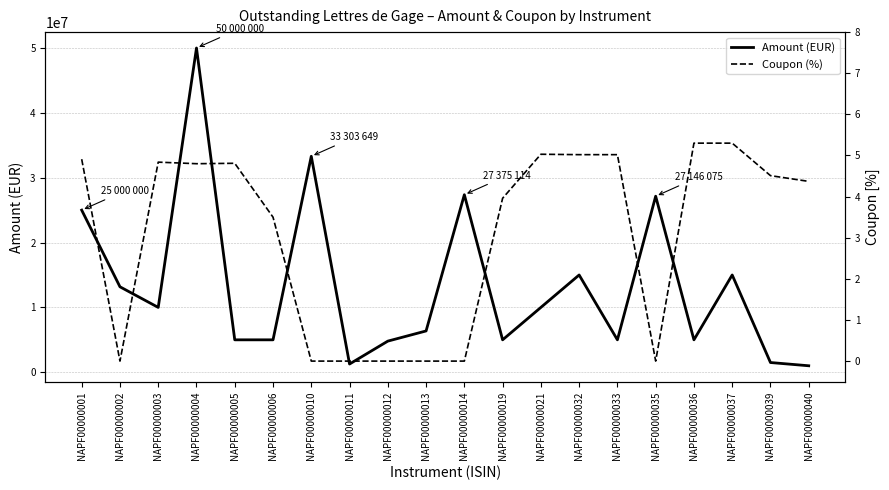

How many lines are shown in the chart?

2